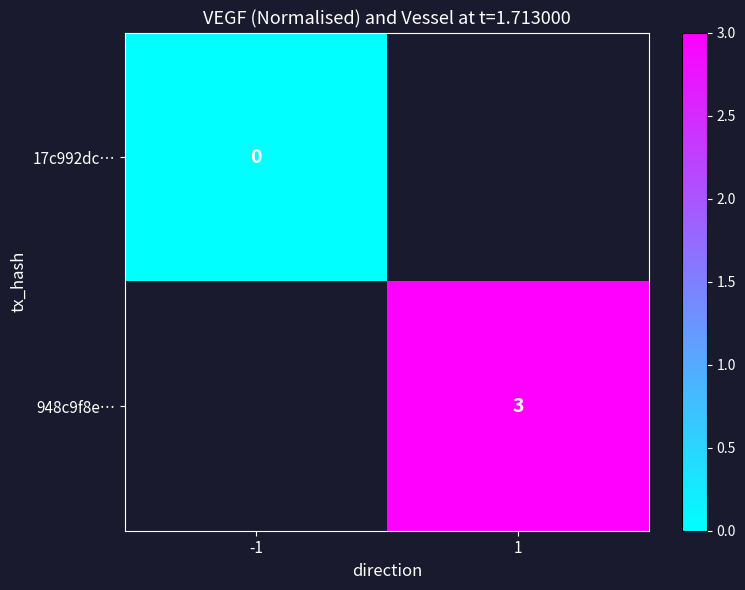

The 948c9f8e… series shows 2 at 1. True or false?

False